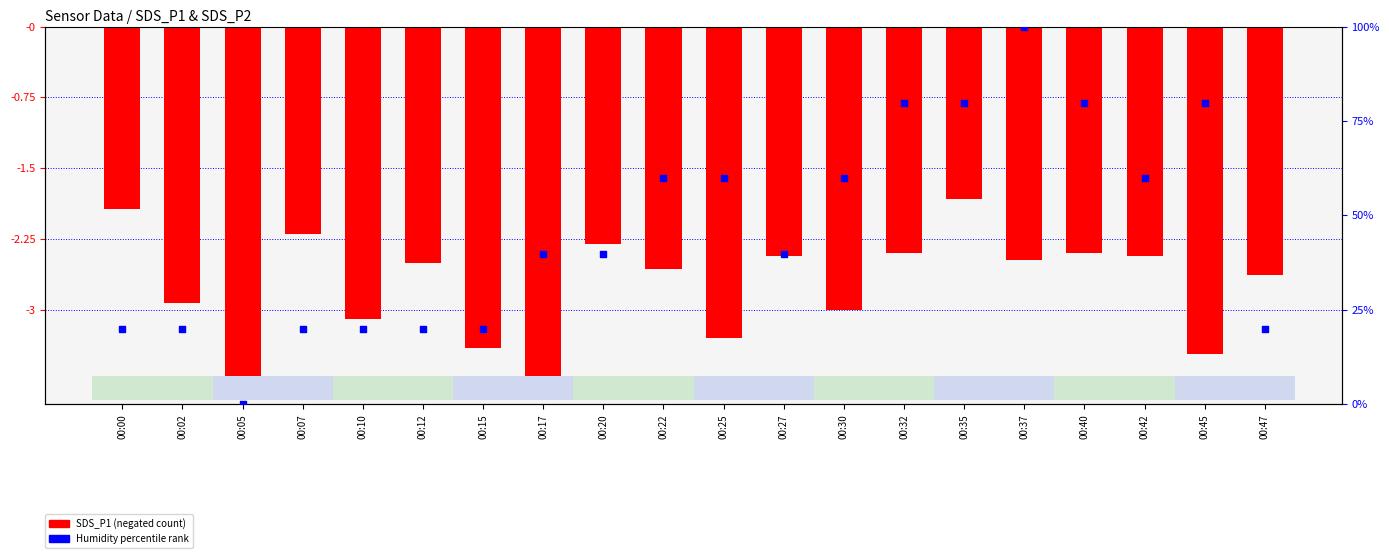

At which category is the sum across all series the highest?

00:37